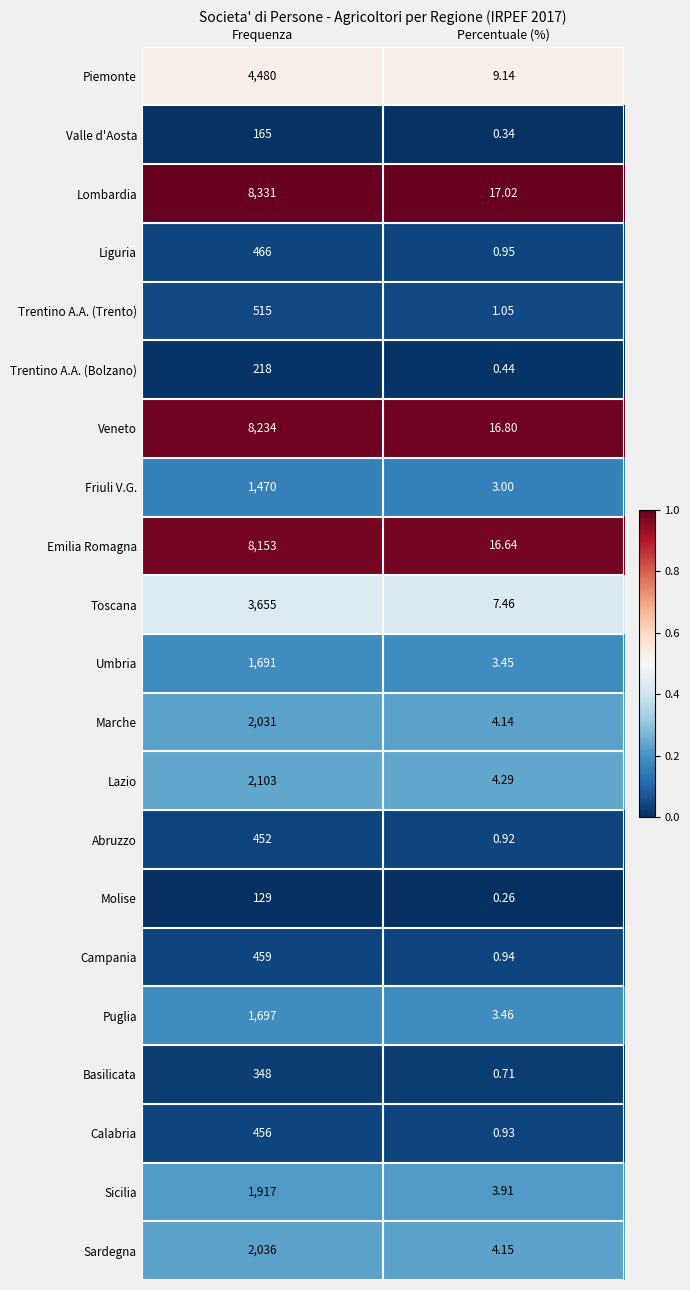

What is the total value across all series at Frequenza?

49006.0